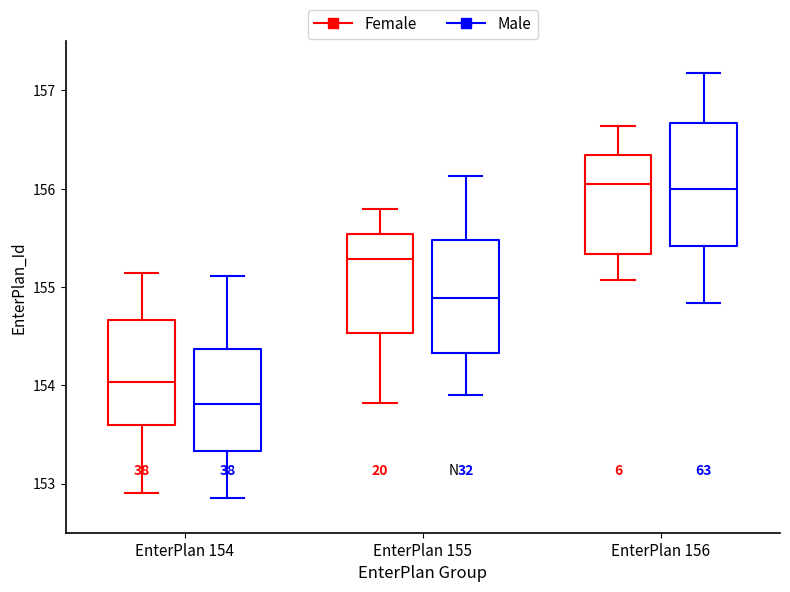

Which box has the lowest median line?

EnterPlan 154 (Male)